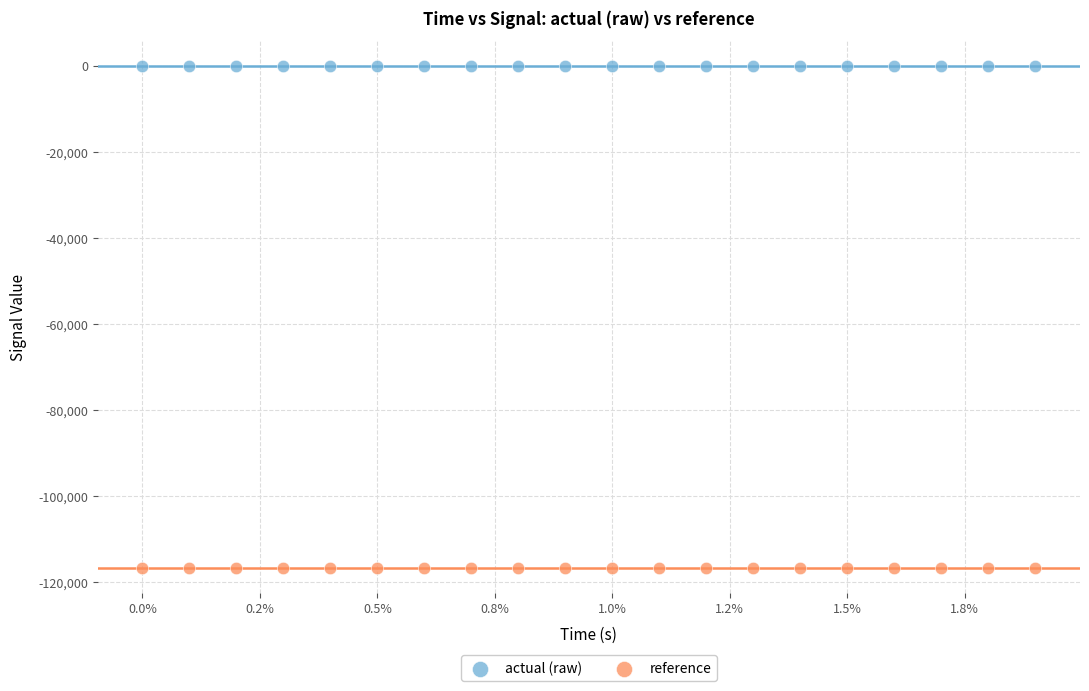

Which series contains the highest Y value?

actual (raw)